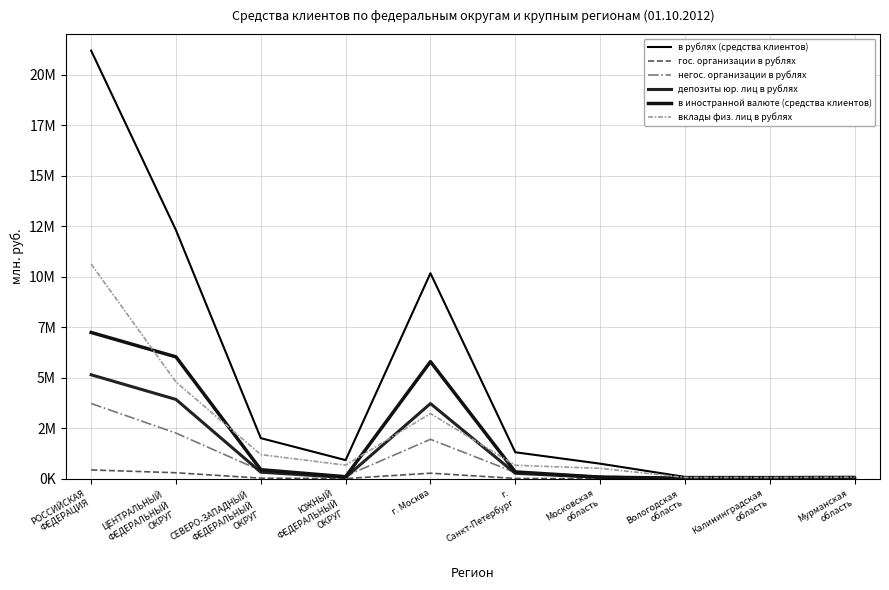

List the labels in order of гос. организации в рублях value, largest first.

РОССИЙСКАЯ
ФЕДЕРАЦИЯ, ЦЕНТРАЛЬНЫЙ
ФЕДЕРАЛЬНЫЙ
ОКРУГ, г. Москва, СЕВЕРО-ЗАПАДНЫЙ
ФЕДЕРАЛЬНЫЙ
ОКРУГ, г.
Санкт-Петербург, ЮЖНЫЙ
ФЕДЕРАЛЬНЫЙ
ОКРУГ, Московская
область, Мурманская
область, Калининградская
область, Вологодская
область